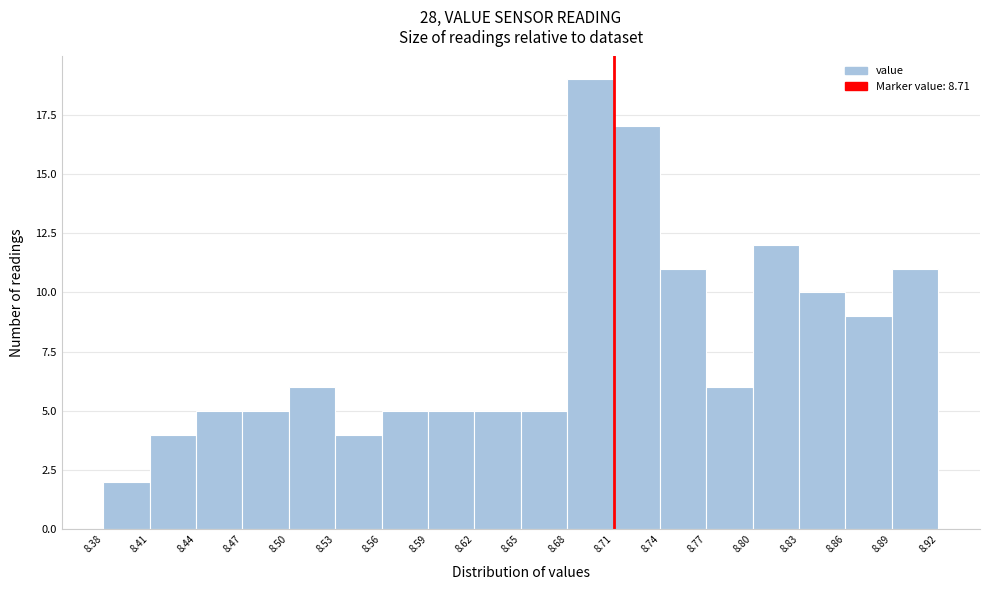

Over which range of the x-axis is the bar tallest?

8.68 to 8.71